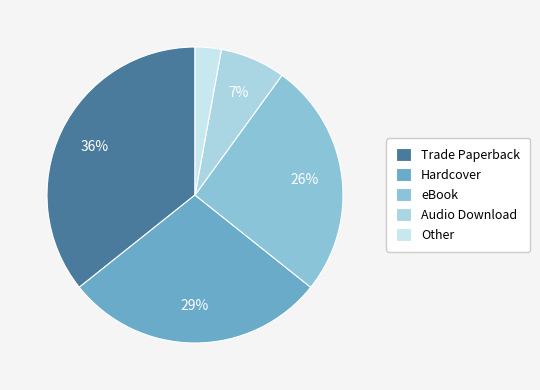

Combined, do Other and Hardcover account for over 50%?

No